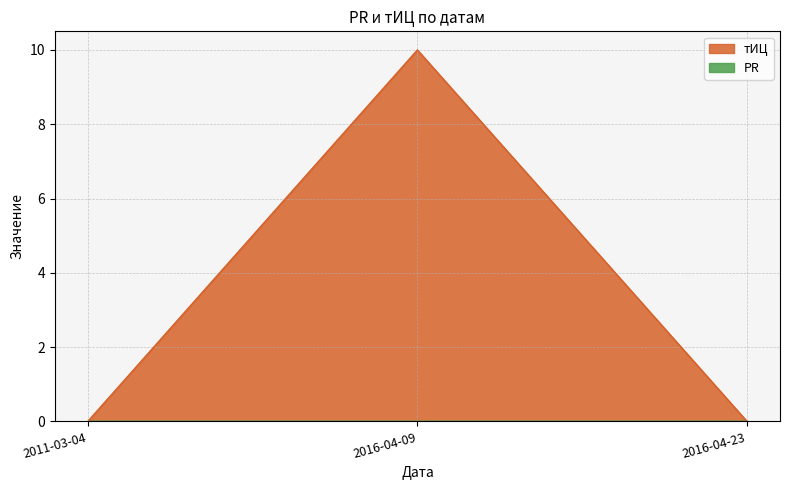

At which category does the chart reach its minimum across all series?

2011-03-04